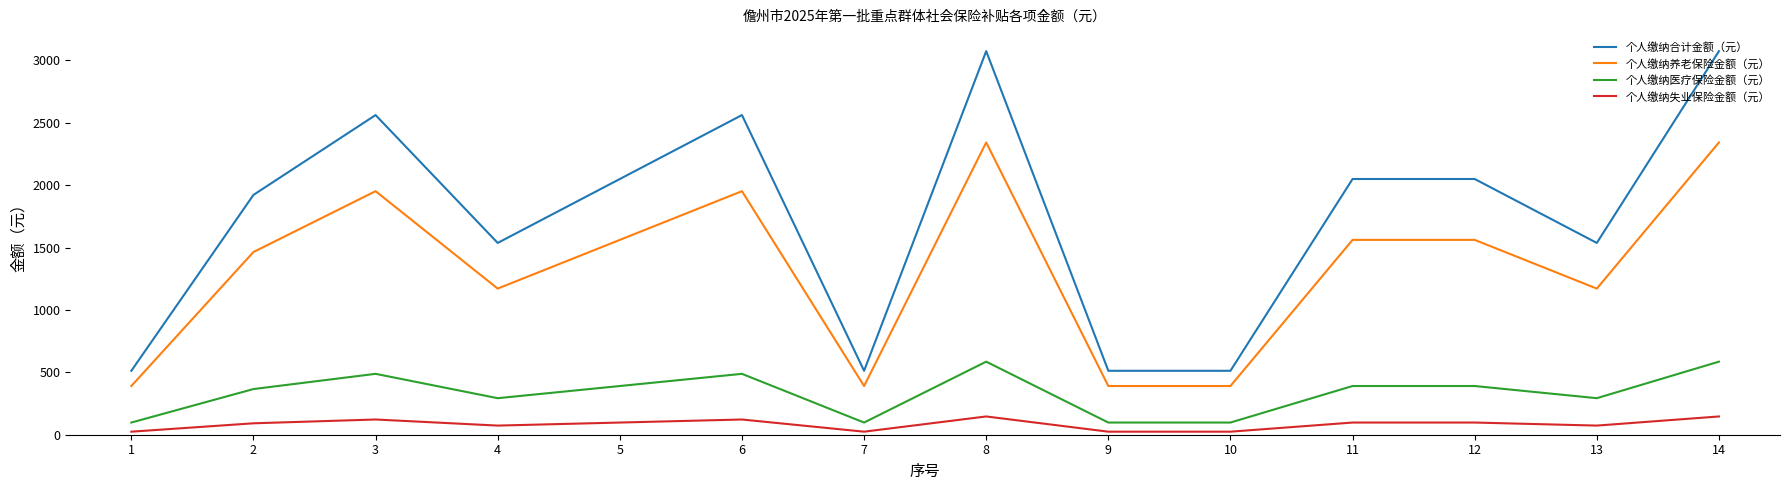

List the series in order of their overall mean, lowest first.

个人缴纳失业保险金额（元）, 个人缴纳医疗保险金额（元）, 个人缴纳养老保险金额（元）, 个人缴纳合计金额（元）